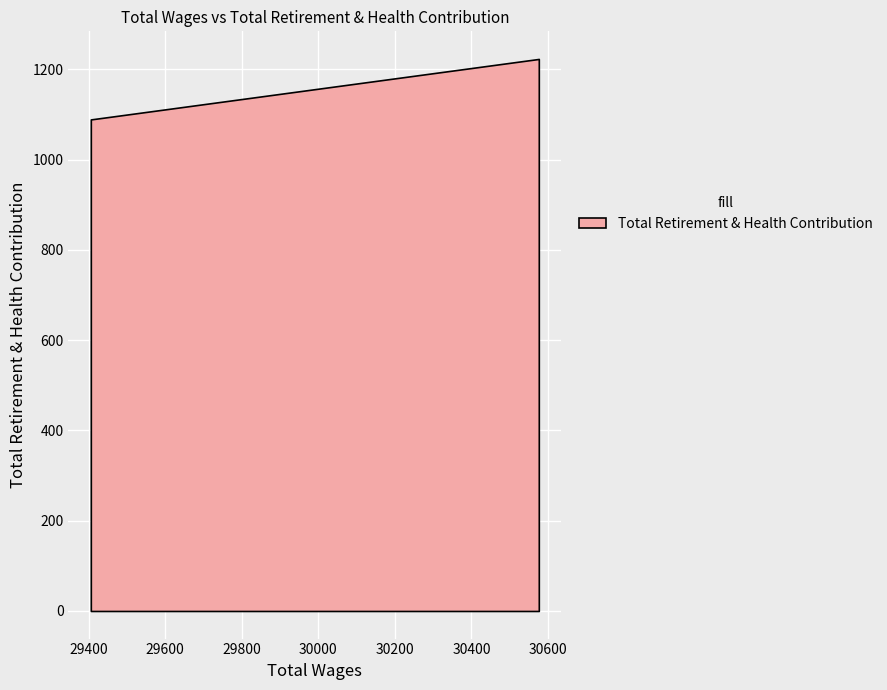

List the labels in order of value, smallest first.

29406.0, 29406.0, 29406.0, 29406.0, 30576.0